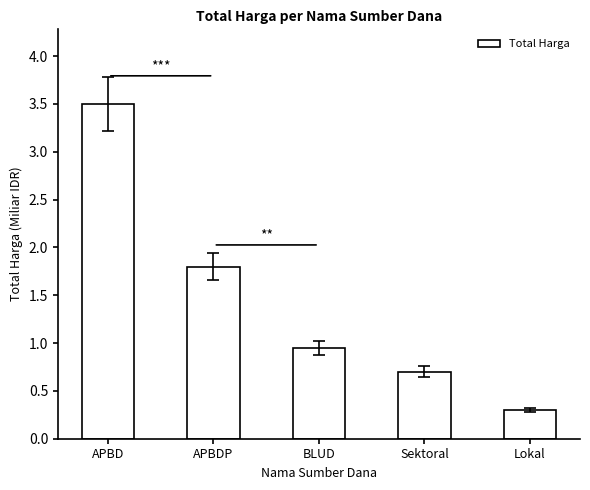

What is the value of the 2nd bar from the left?

1.8